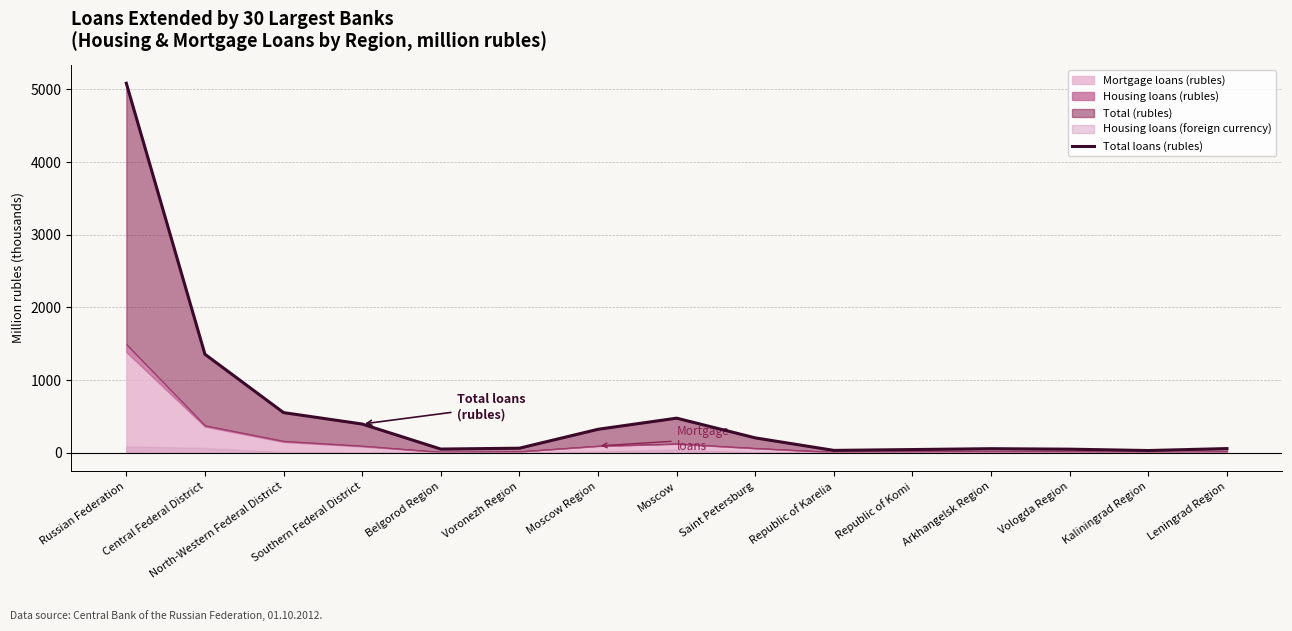

The chart shows a value of 30.4 at Kaliningrad Region. True or false?

True